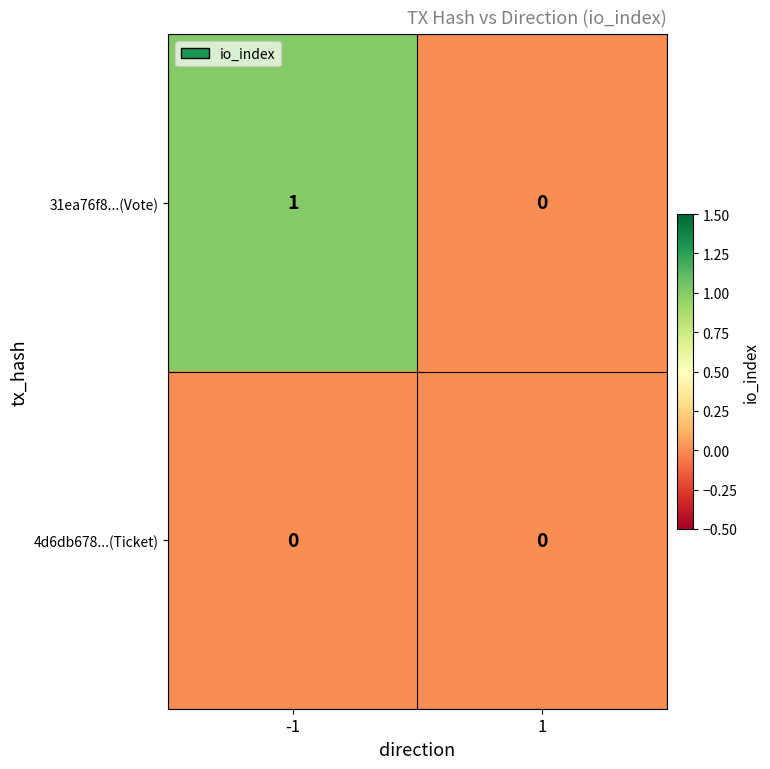

Reading left to right, transcribe all the data shown in this chart.

31ea76f8...(Vote): 1	0
4d6db678...(Ticket): 0	0